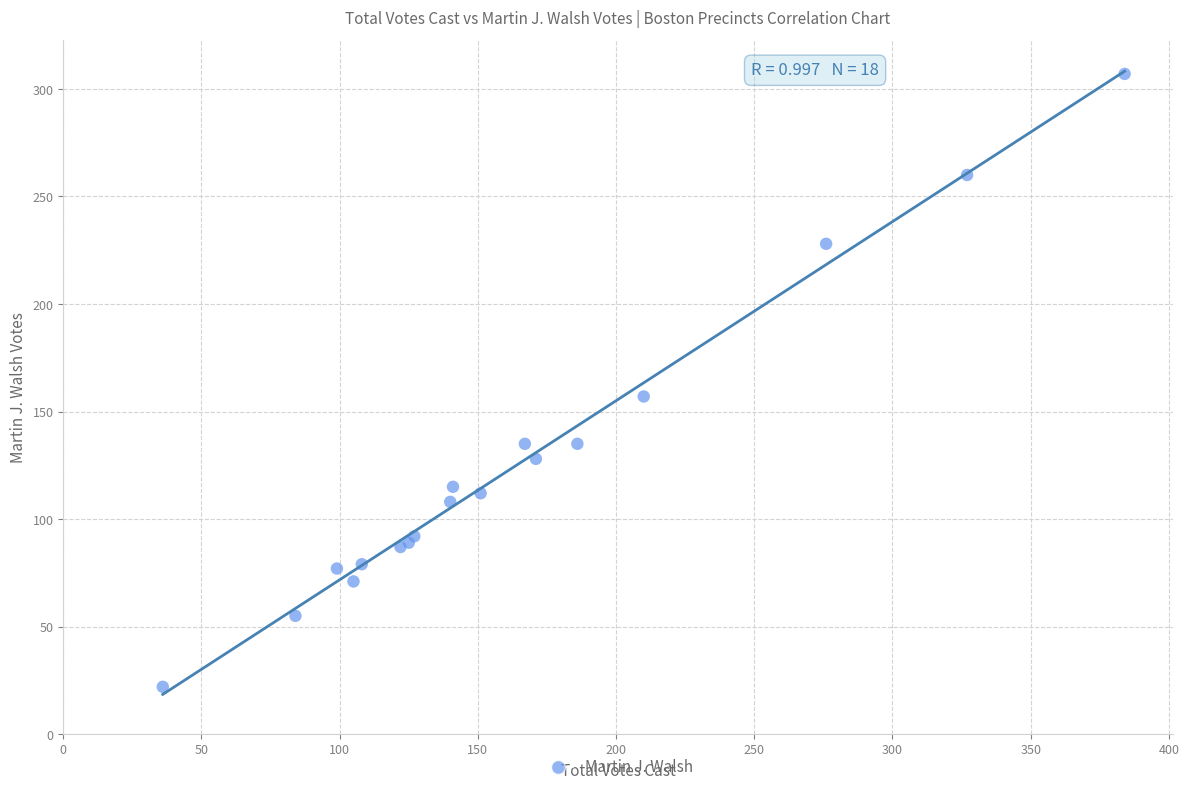

What Y value in the scatter plot is closest to 164?

157